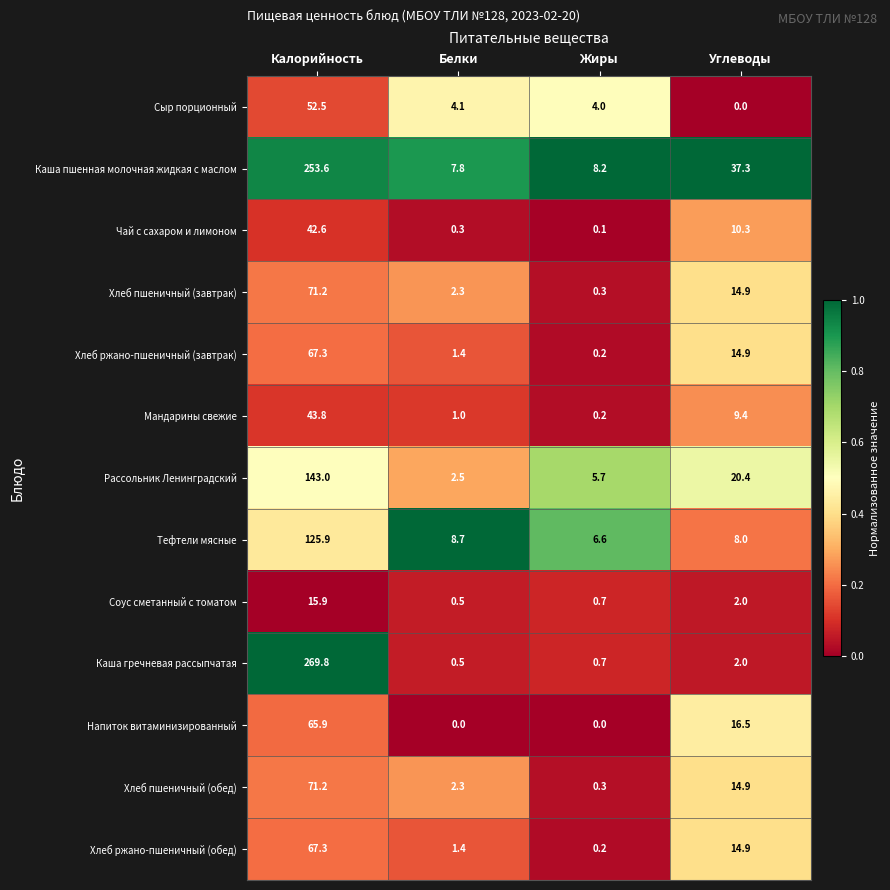

At which label is Мандарины свежие closest to 22?

Углеводы